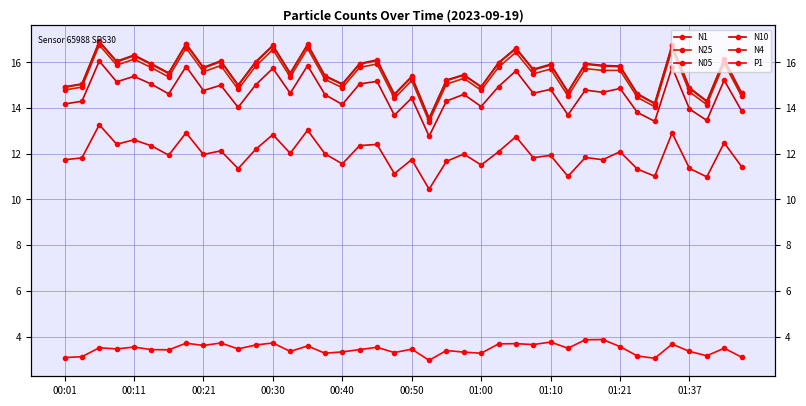

At which label does P1 first exceed 3?

00:01